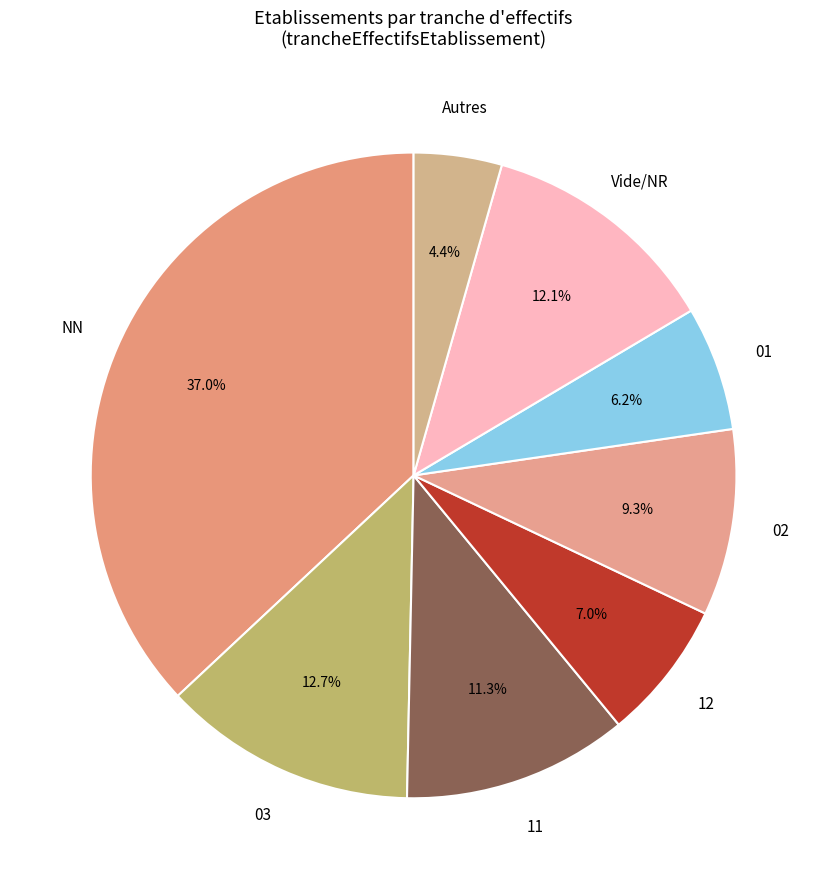

Rank the categories by value from highest to lowest.

NN, 03, Vide/NR, 11, 02, 12, 01, Autres